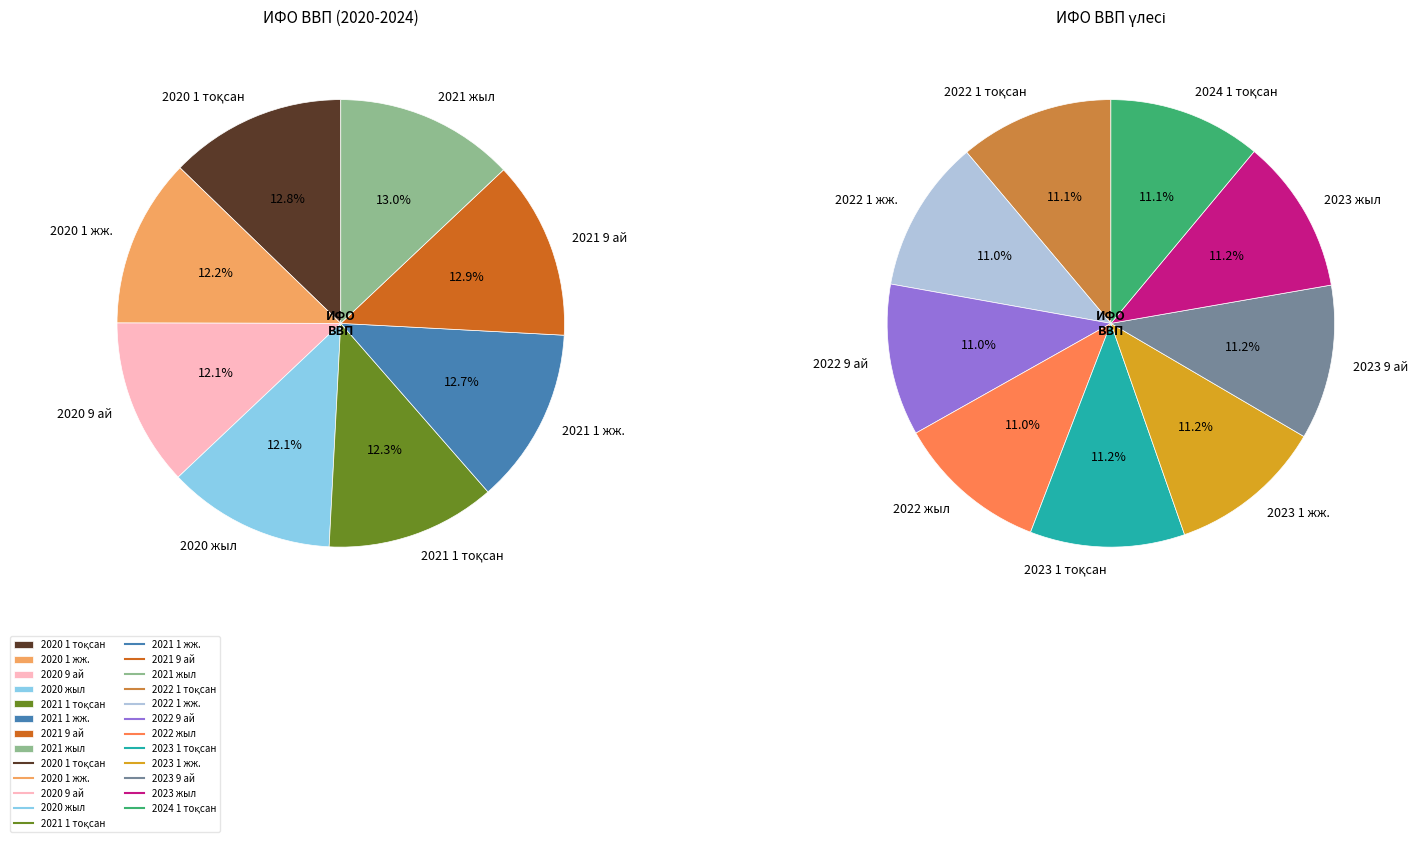

Is there a majority slice in this chart?

No